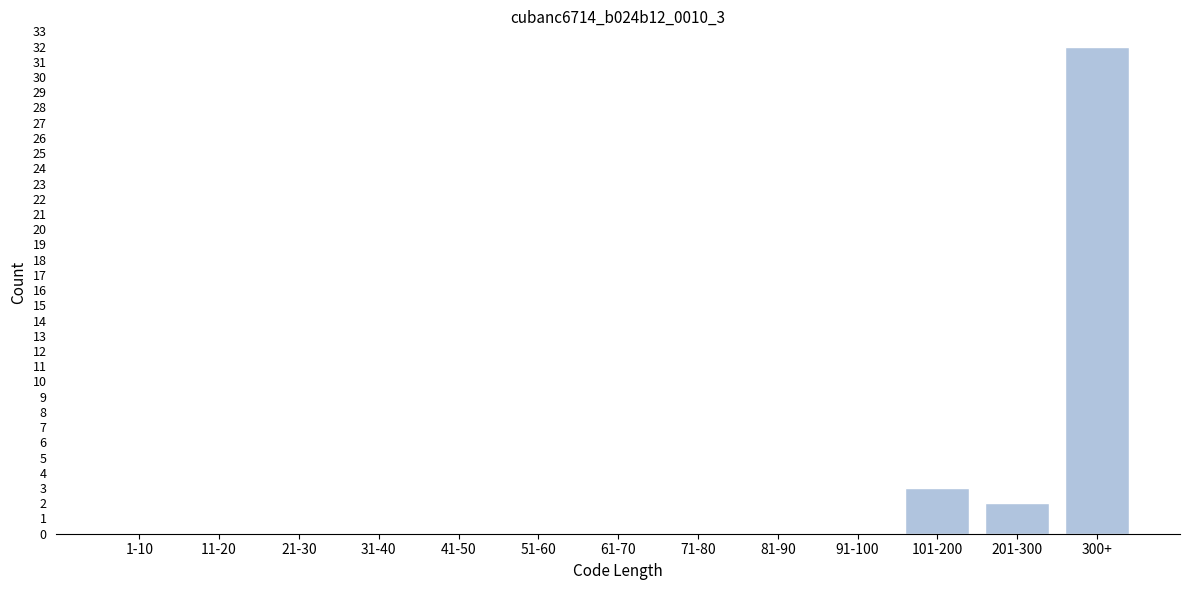

Which label corresponds to the largest value in the chart?

300+